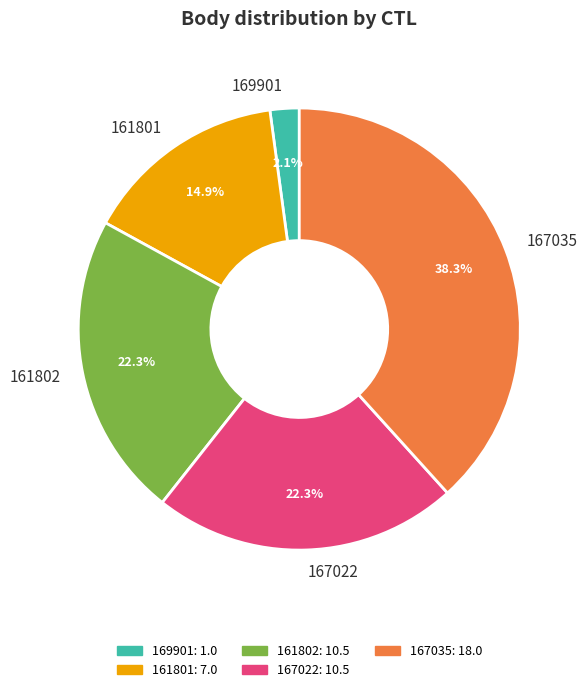

Which slice is the largest?

167035